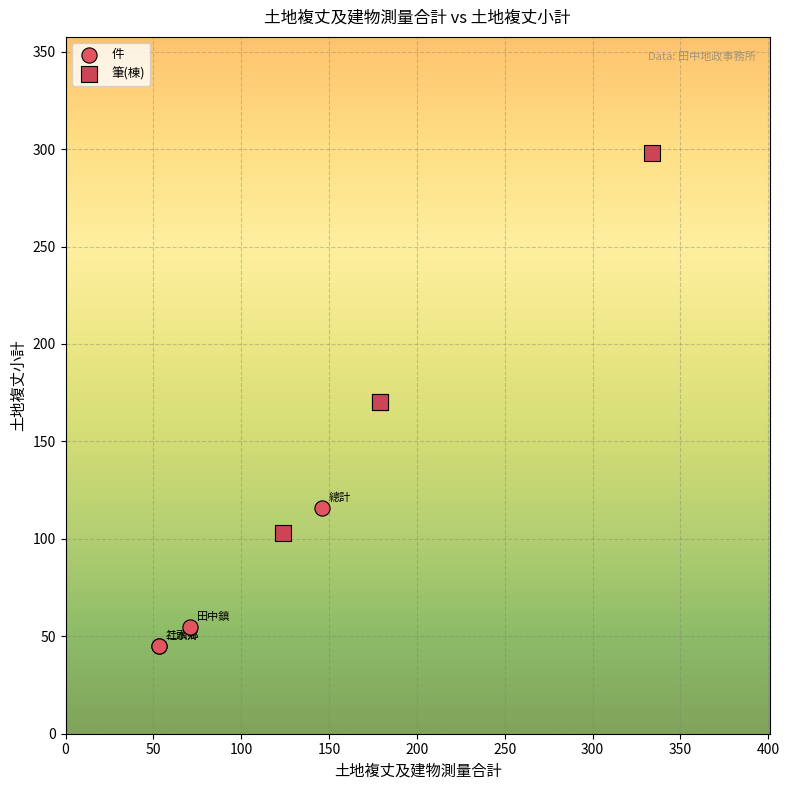

Which series has the widest spread of Y values?

筆(棟)